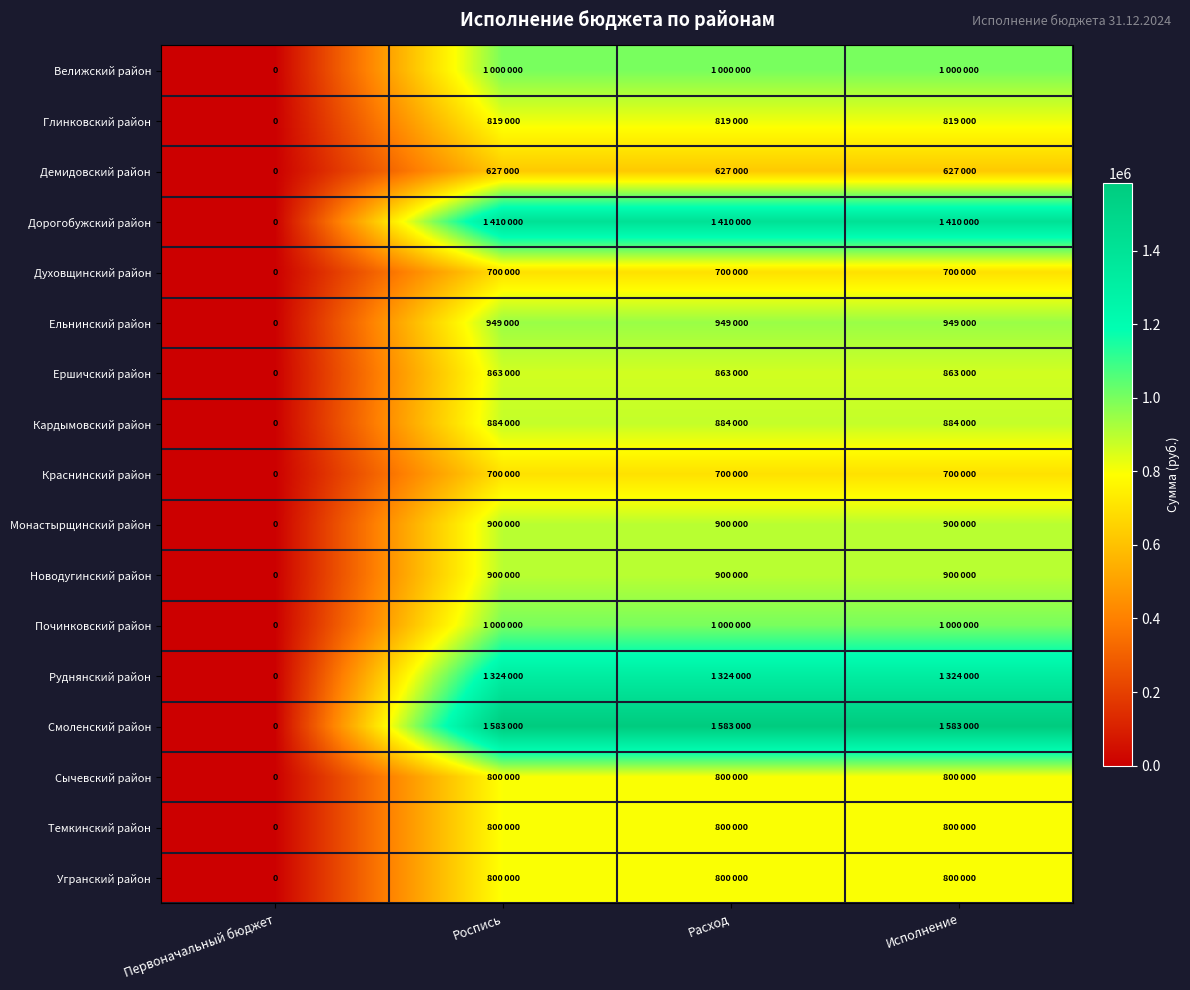

Which label corresponds to the smallest value in the chart?

Первоначальный бюджет